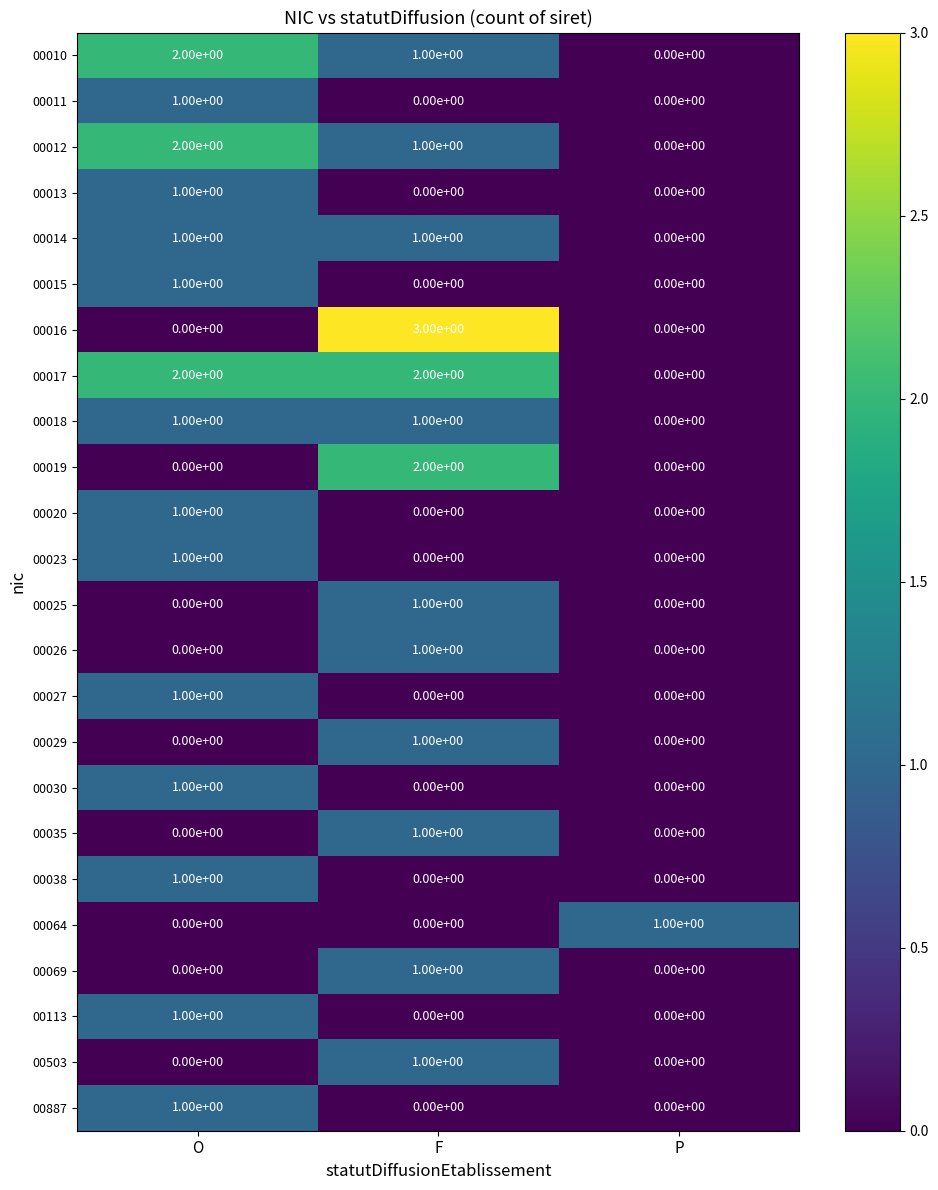

What is the difference between the highest and lowest values at O?

2